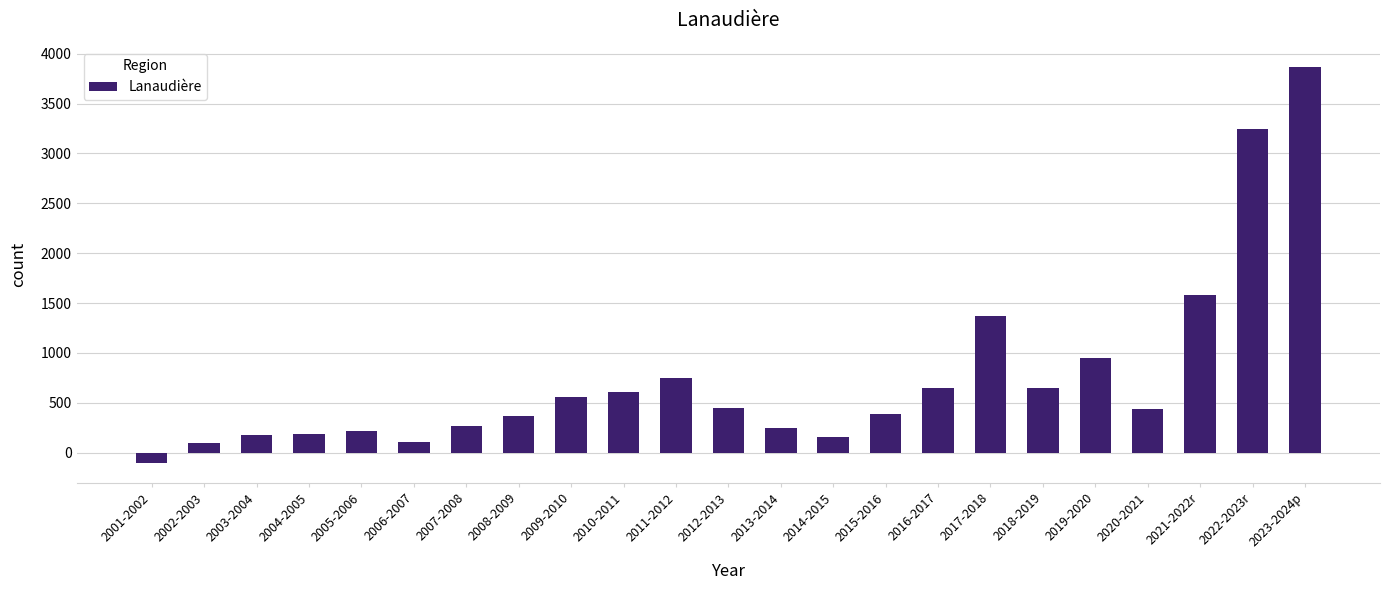

What is the difference between the values at 2007-2008 and 2011-2012?

480